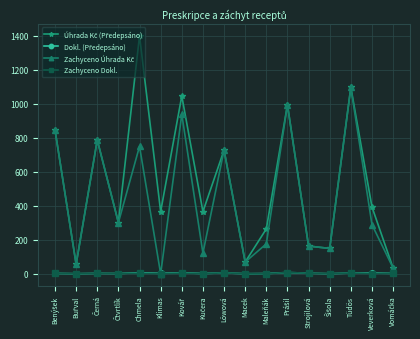

At which category does the chart reach its peak across all series?

Chmela